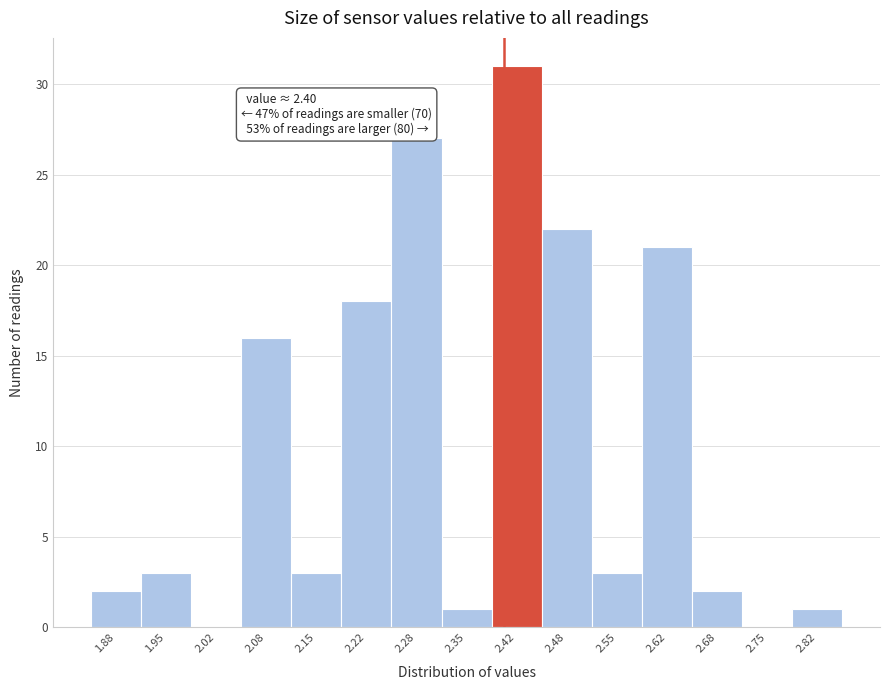

Which range on the x-axis has the tallest bar?

2.38 to 2.45